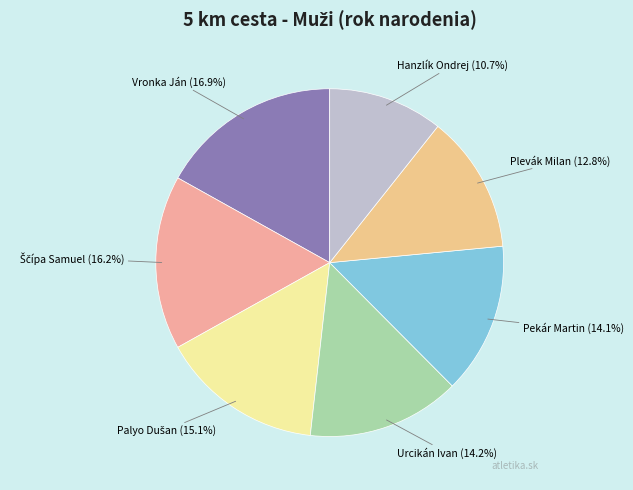

Approximately how many times larger is the value at Hanzlík Ondrej compared to Pekár Martin?

0.8